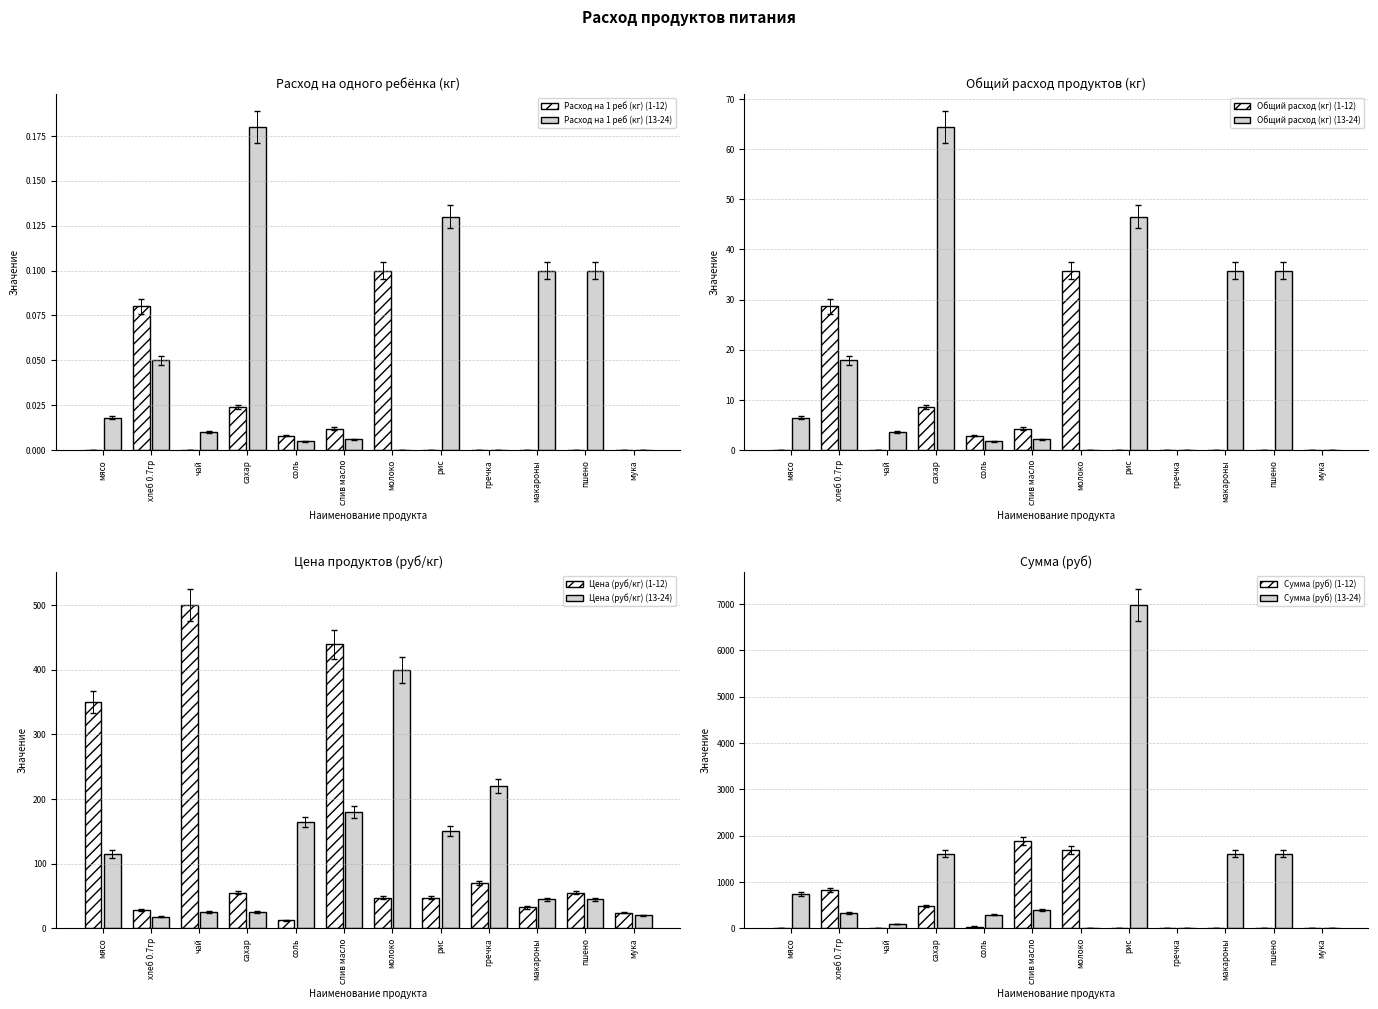

What is the average value of the Сумма (руб) series?

772.5